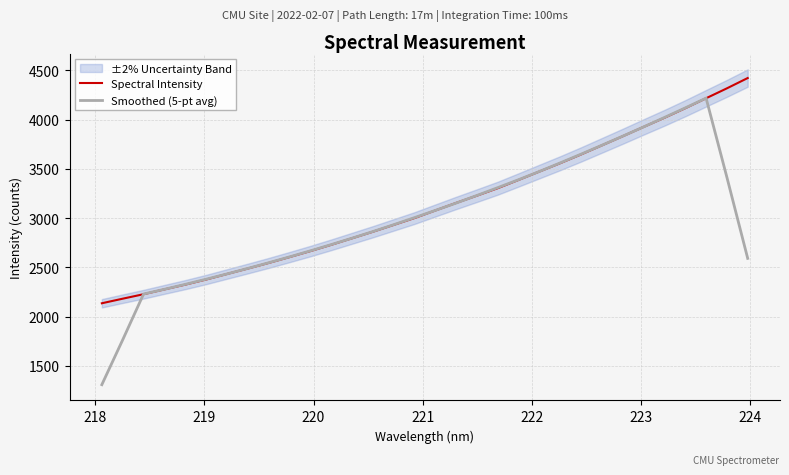

Reading right to left, list all the values displayed in this chart.

Spectral Intensity: 4423.5	4318.8	4218.2	4117.1	4020.1	3927.2	3832.8	3740.4	3648.2	3559.5	3474.6	3389.4	3305.3	3229.8	3155.4	3078.8	3001.8	2932.2	2862.7	2796.3	2730.0	2666.1	2605.3	2545.8	2489.0	2433.5	2377.5	2325.7	2277.2	2228.2	2182.8	2136.3
Smoothed (5-pt avg): 2592.1	3415.5	4219.5	4120.3	4023.1	3927.5	3833.7	3741.6	3651.1	3562.4	3475.4	3391.7	3310.9	3231.7	3154.2	3079.6	3006.2	2934.3	2864.6	2797.5	2732.1	2668.7	2607.2	2547.9	2490.2	2434.3	2380.6	2328.4	2278.3	2230.0	1764.9	1309.5